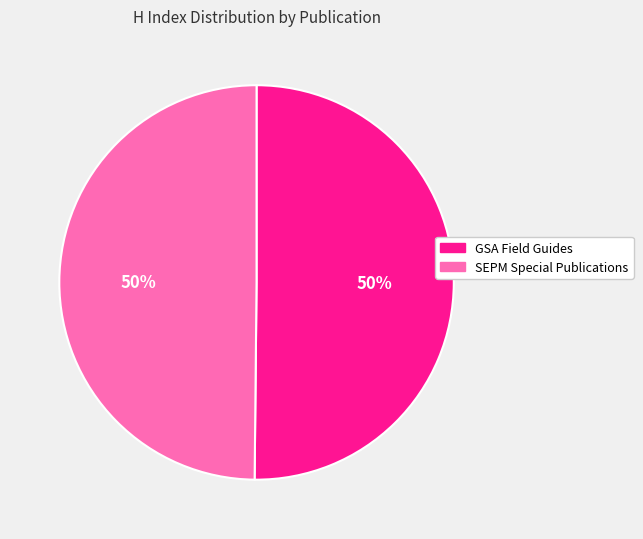

What percentage is the SEPM Special Publications slice, to the nearest percent?

50%